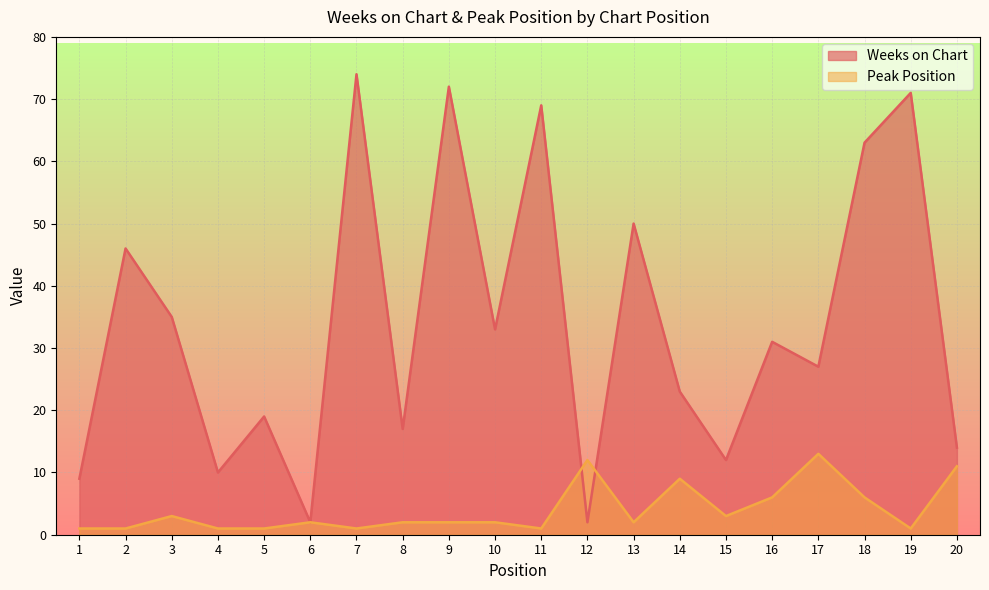

Where is the first local minimum for Weeks on Chart?

4